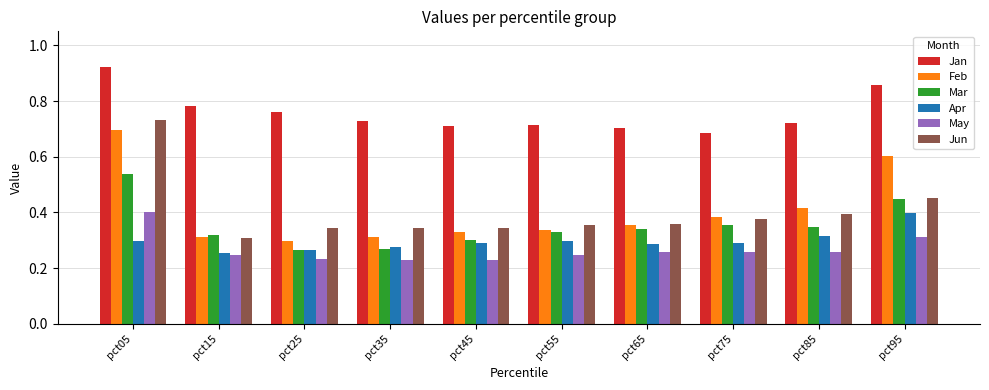

What is the sum of all Jan values?

7.6